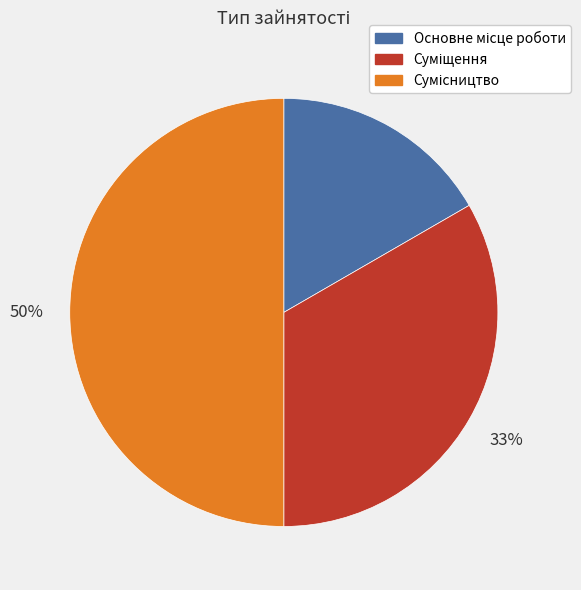

To the nearest percent, what is the difference between the largest and smallest slice percentages?

33%